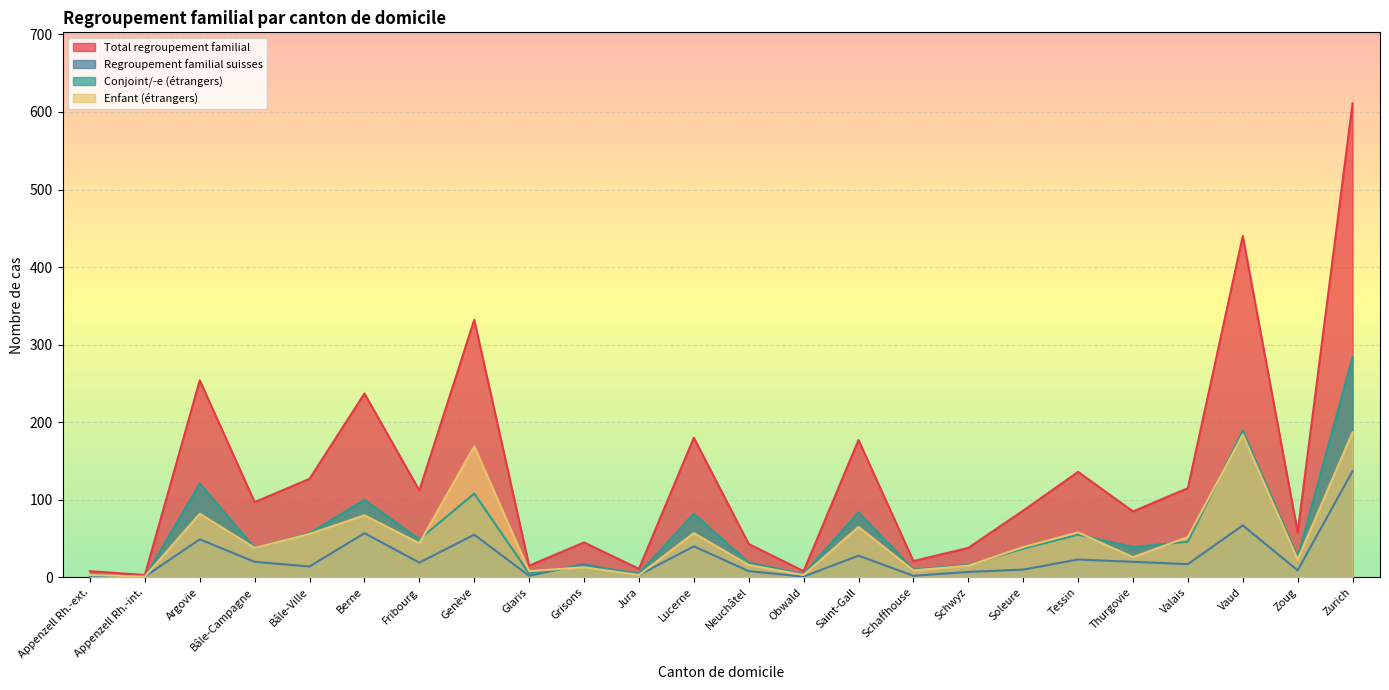

What is the sum of all Conjoint/-e (étrangers) values?

1392